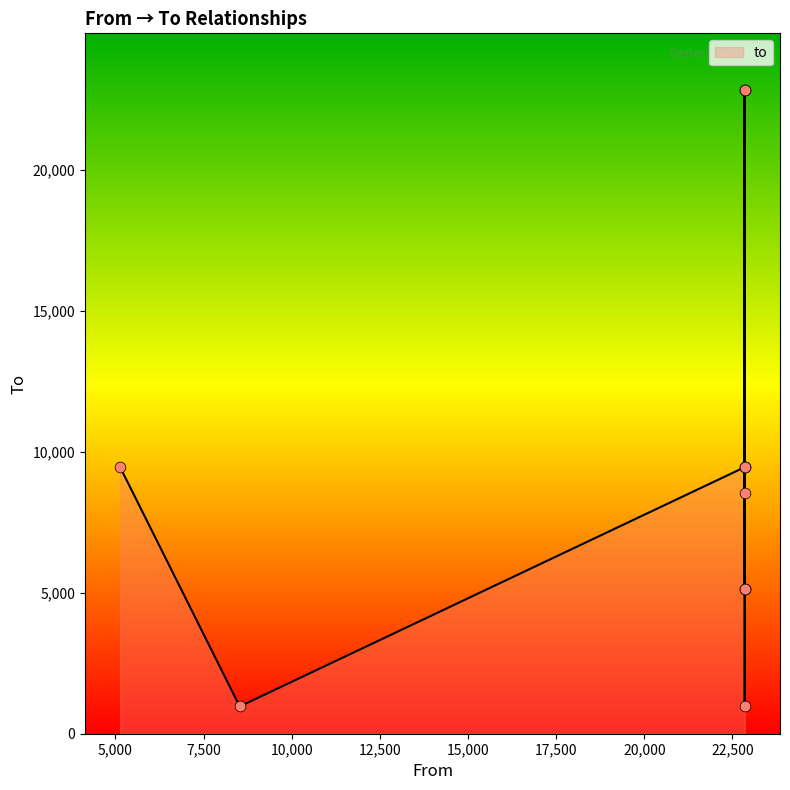

Approximately how many times larger is the value at 22844 compared to 22846?

0.5